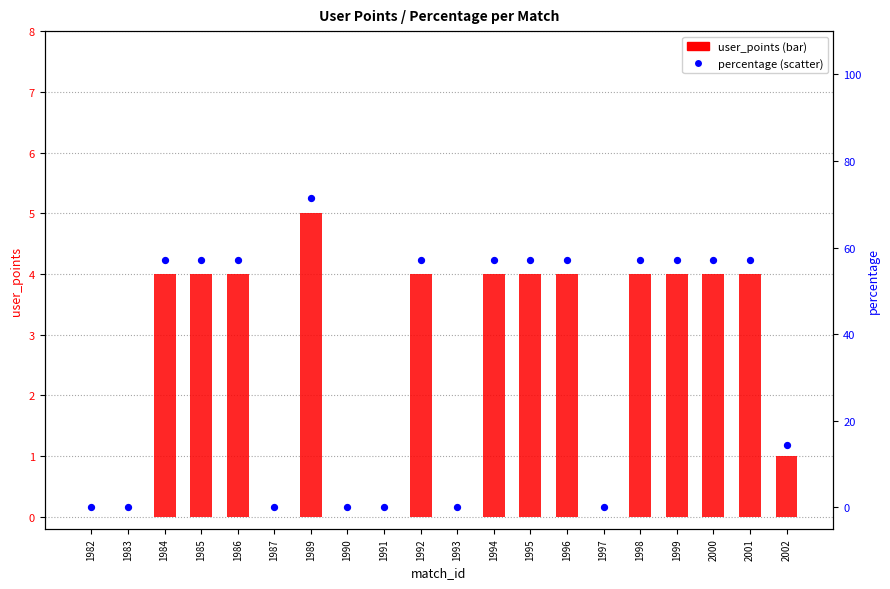

What are all the series names shown in the legend?

user_points, percentage